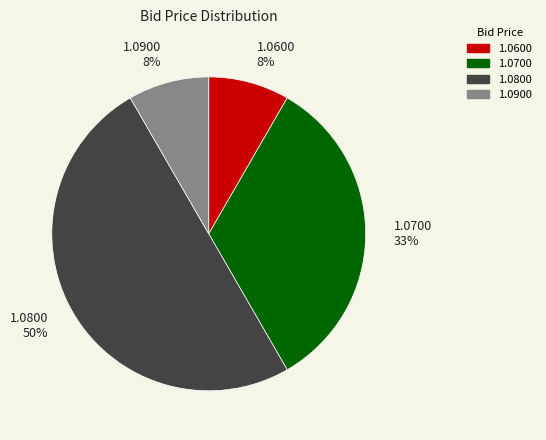

Which slice is the largest?

1.0800 50%